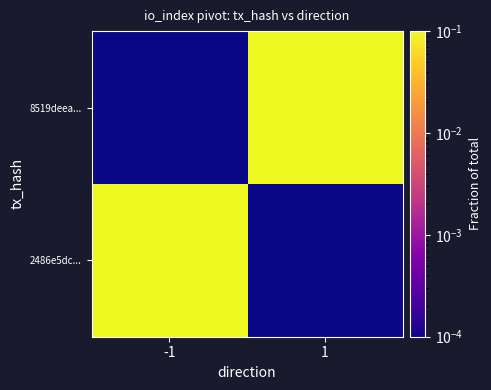

List the series in order of their peak value, lowest first.

2486e5dc..., 8519deea...